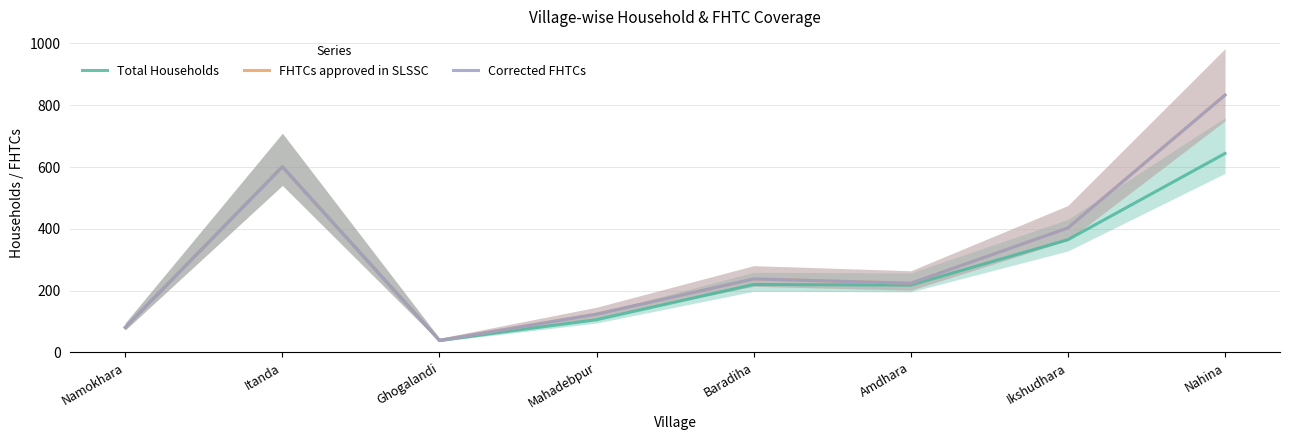

Is it true that Total Households equals 55 at Mahadebpur?

False